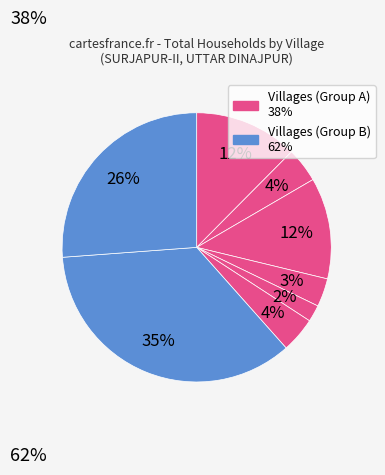

Count the number of slices in the pie.

8